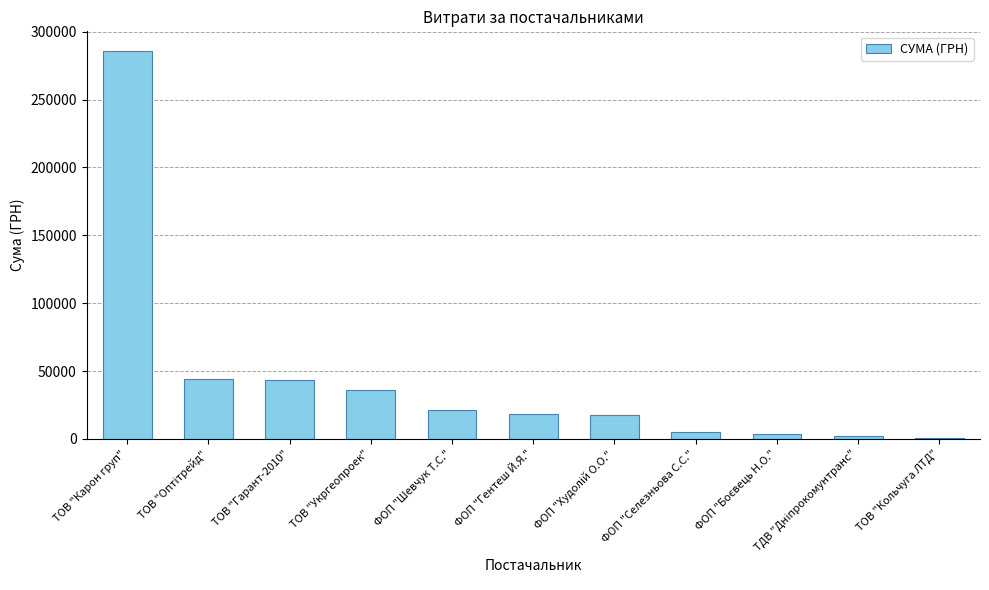

The value at ФОП "Шевчук Т.С." is 10563.4. True or false?

False